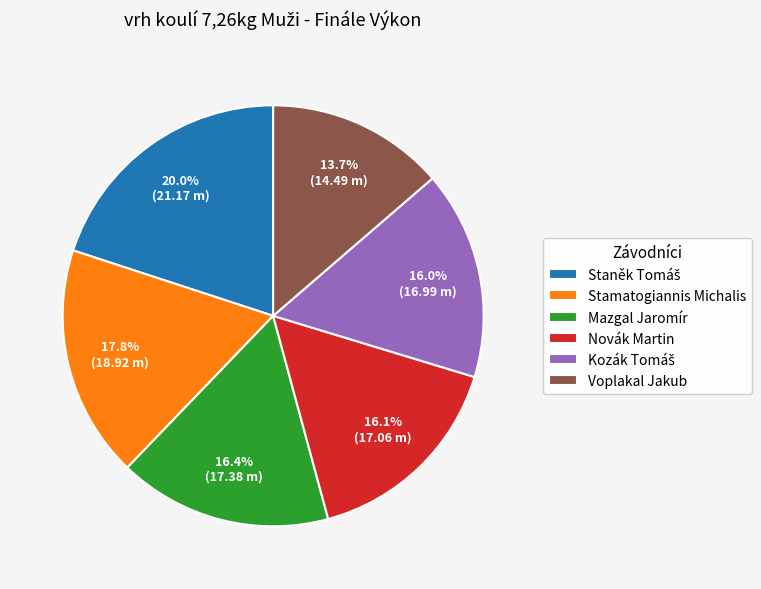

What is the smallest slice in the pie chart?

Voplakal Jakub